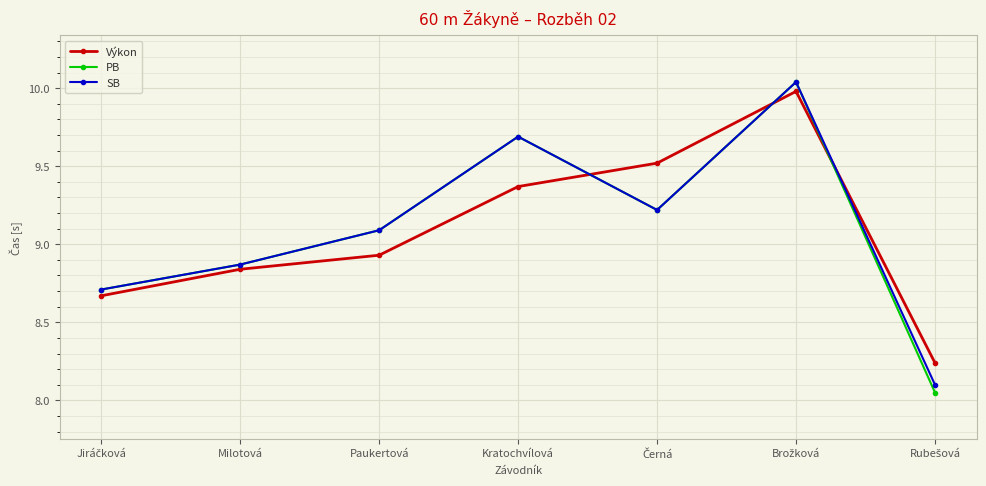

What is the value of the SB point at the 3rd from the left?

9.1